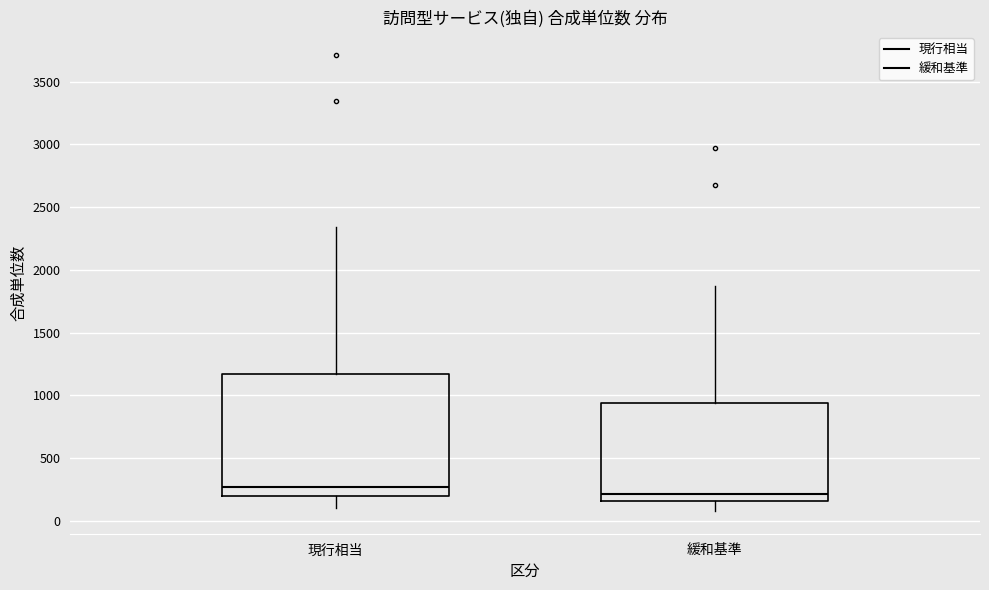

Reading left to right, read every box against the y-axis: the position of its median line, the range the box covers, and the ends of its whiskers. The values are not printed on the chart, so give them approximately, as read against the axis.

現行相当: median 250, box 200 to 1150, whiskers 100 to 2350
緩和基準: median 200, box 150 to 950, whiskers 100 to 1850